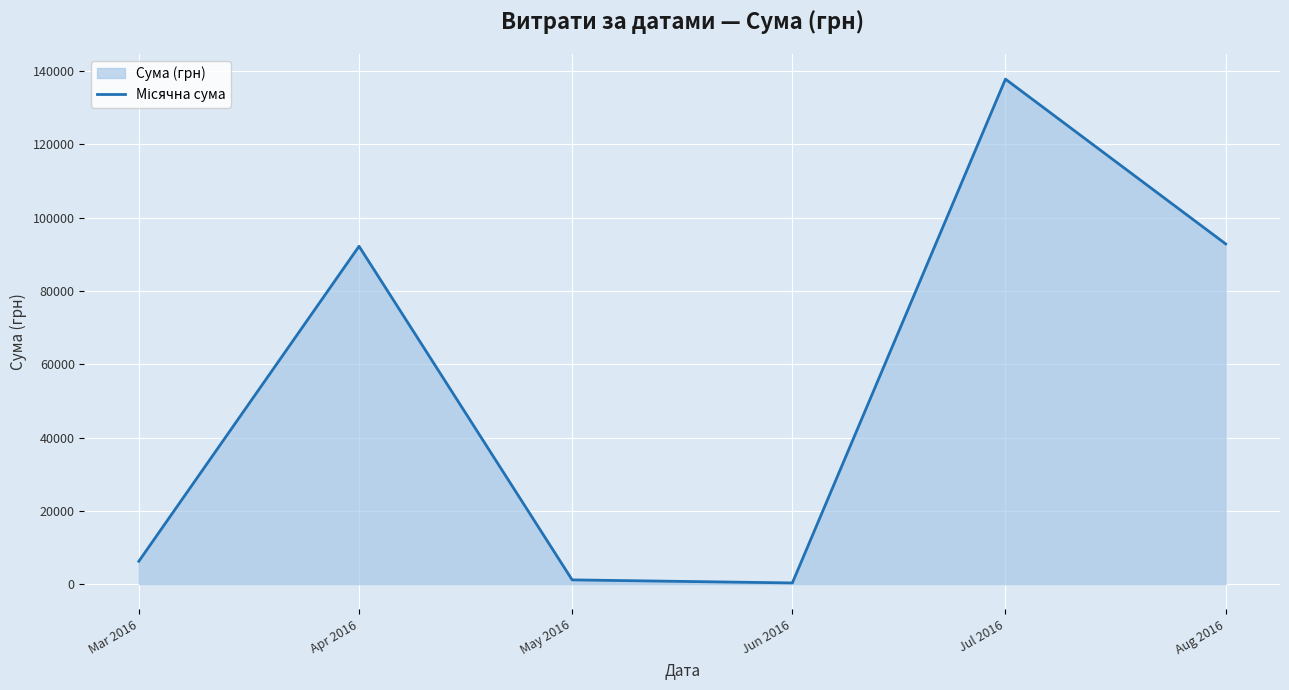

What is the label of the 6th point from the left?

Aug 2016